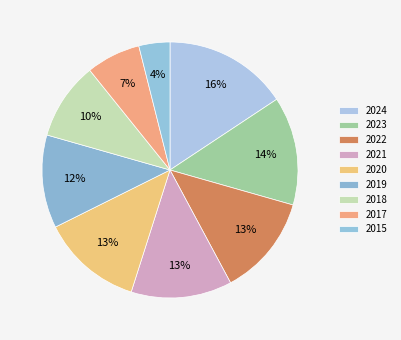

How much of the chart is everything except 2021?

87.3%